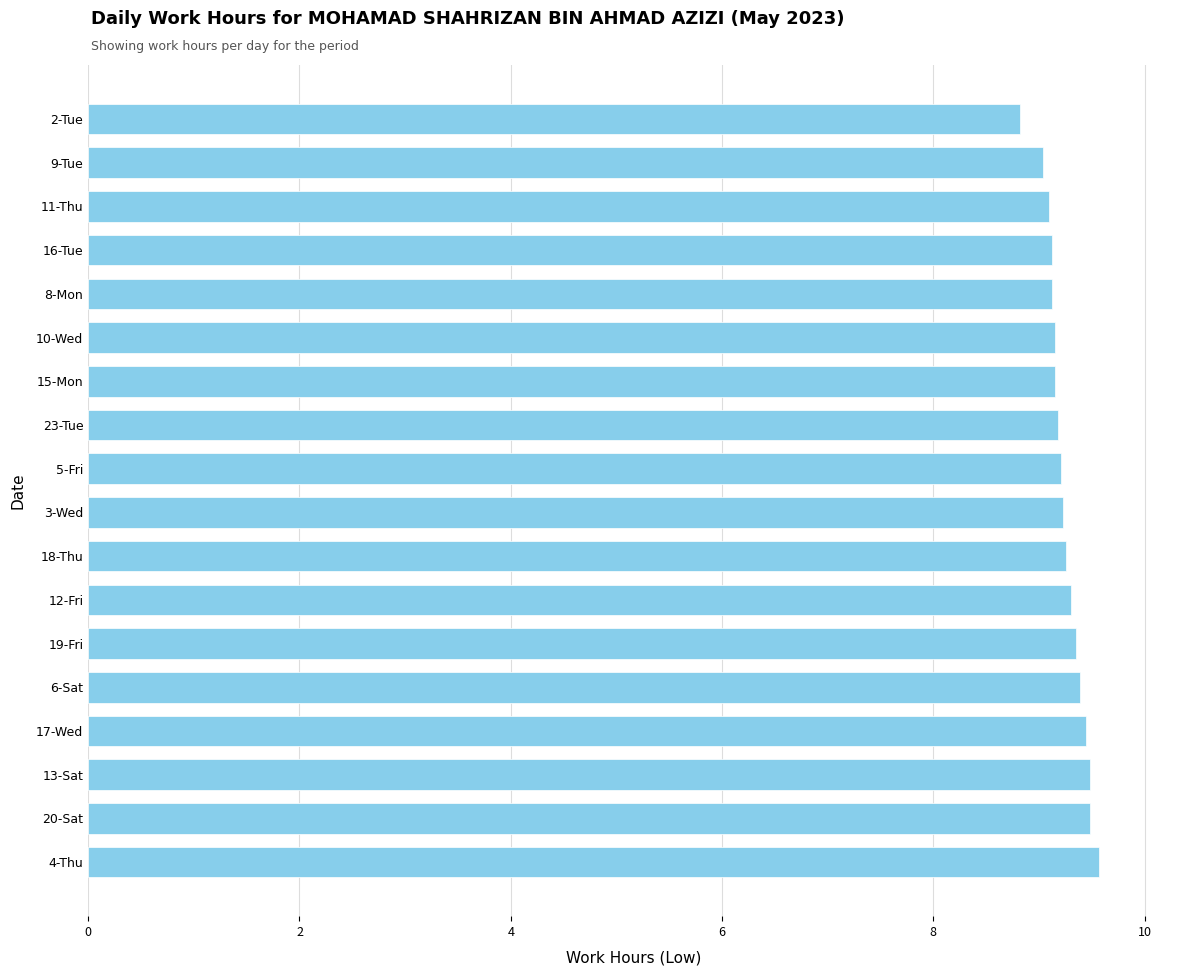

What is the change in value from 4-Thu to 23-Tue?

-0.4